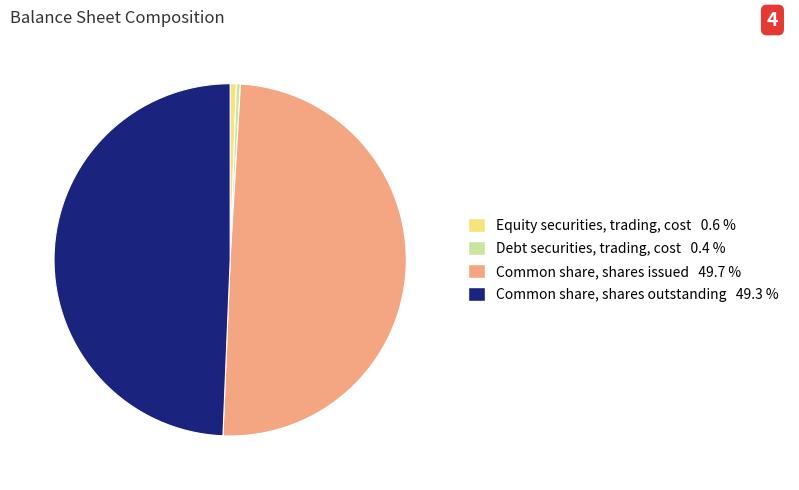

Does Common share, shares outstanding represent more than half of the total?

No